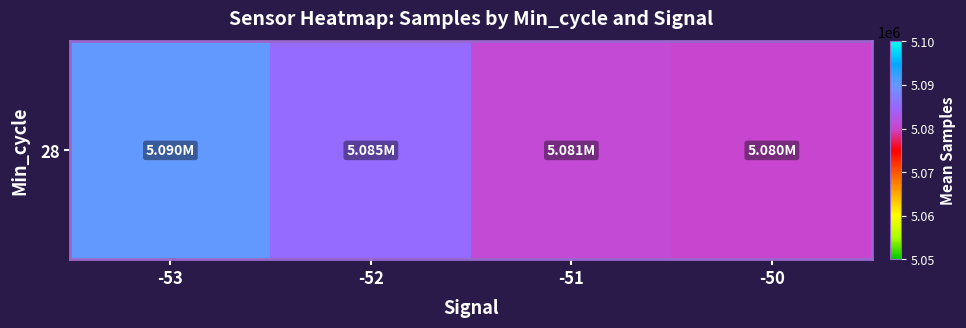

Rank the categories by value from highest to lowest.

-53, -52, -51, -50